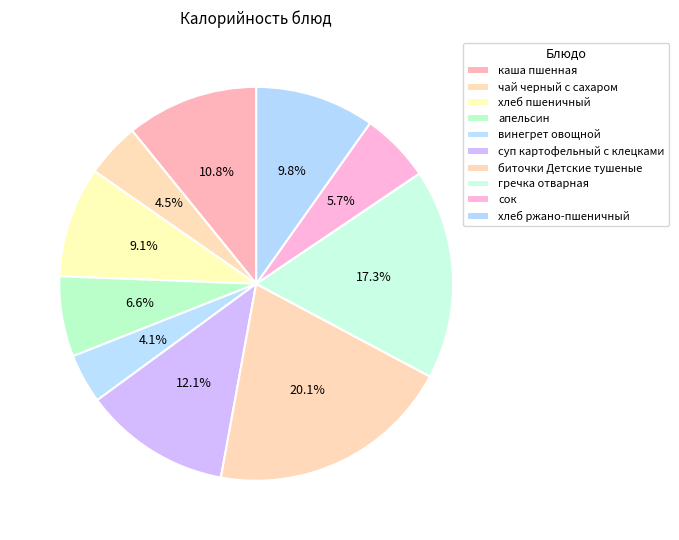

Is it true that сок is 6% of the pie?

True